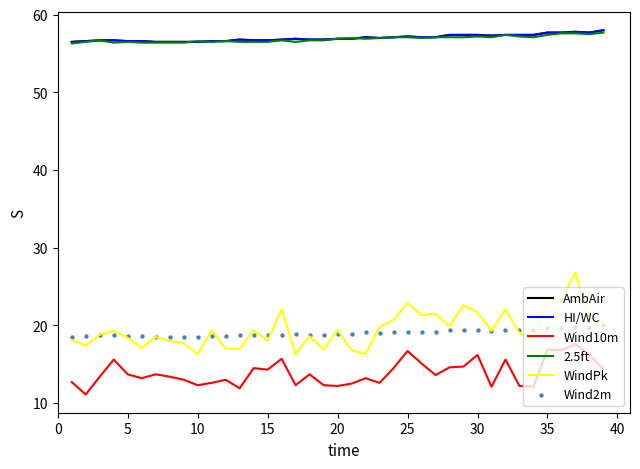

What is the total value across all series at 15?

220.9